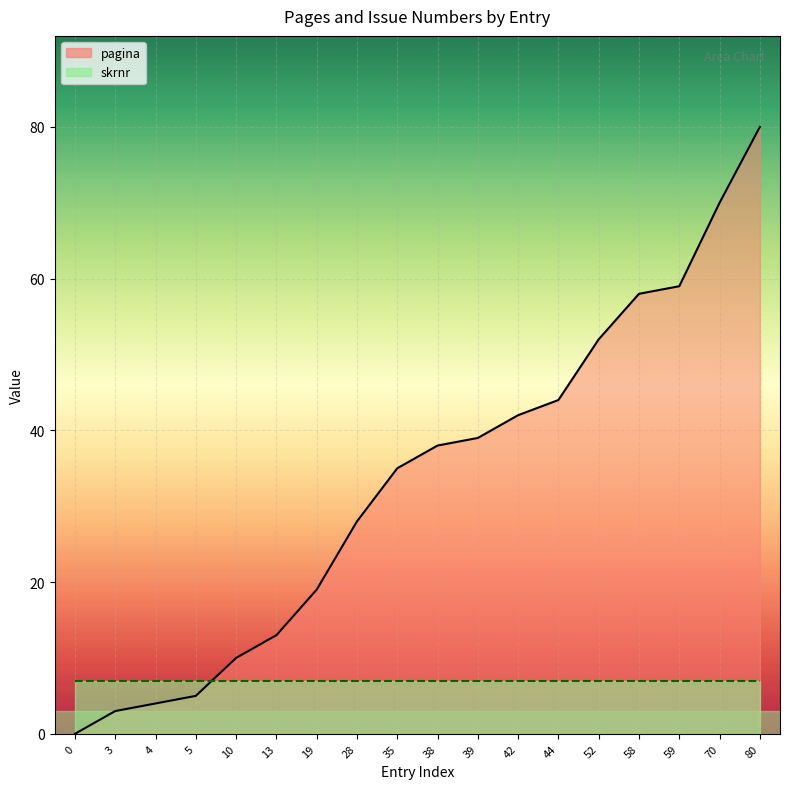

Which series has the largest range (max minus min)?

pagina